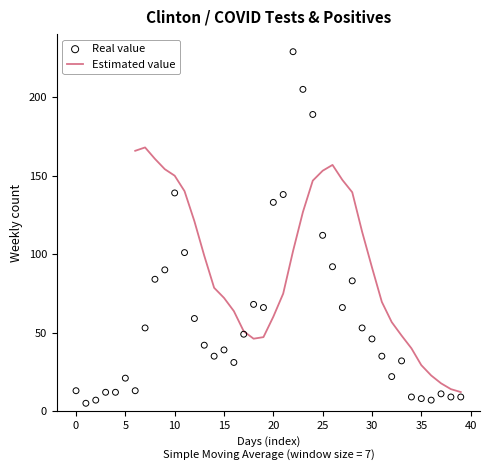

What is the highest value of the Estimated value series?

168.0